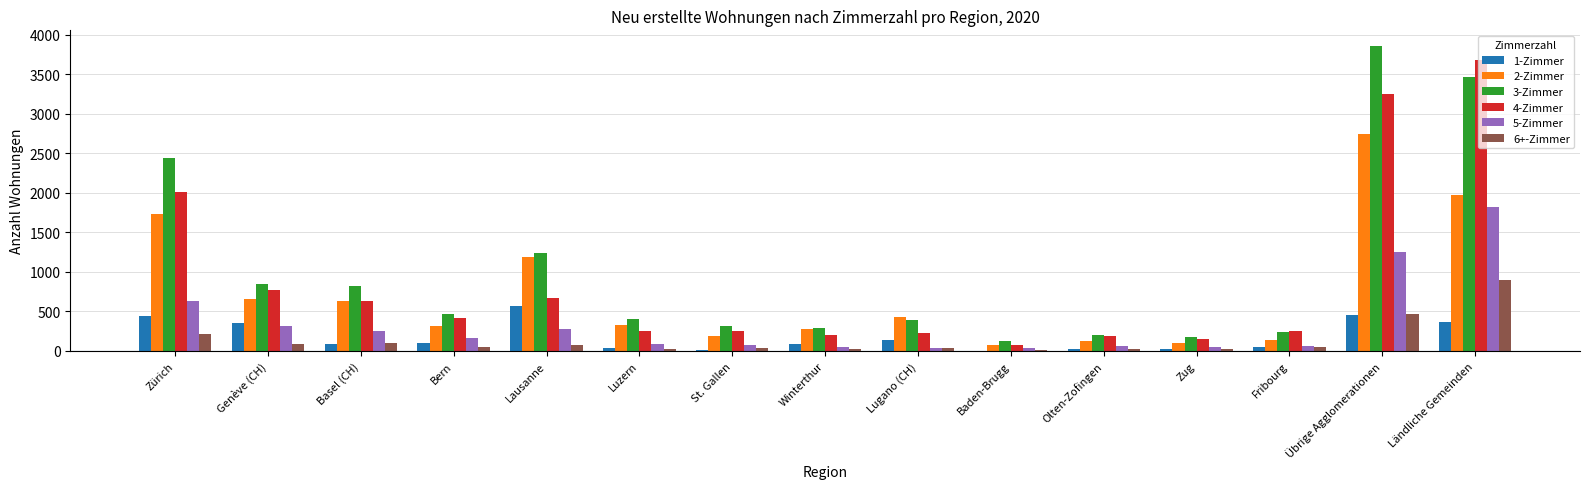

How many distinct data groups are displayed?

6